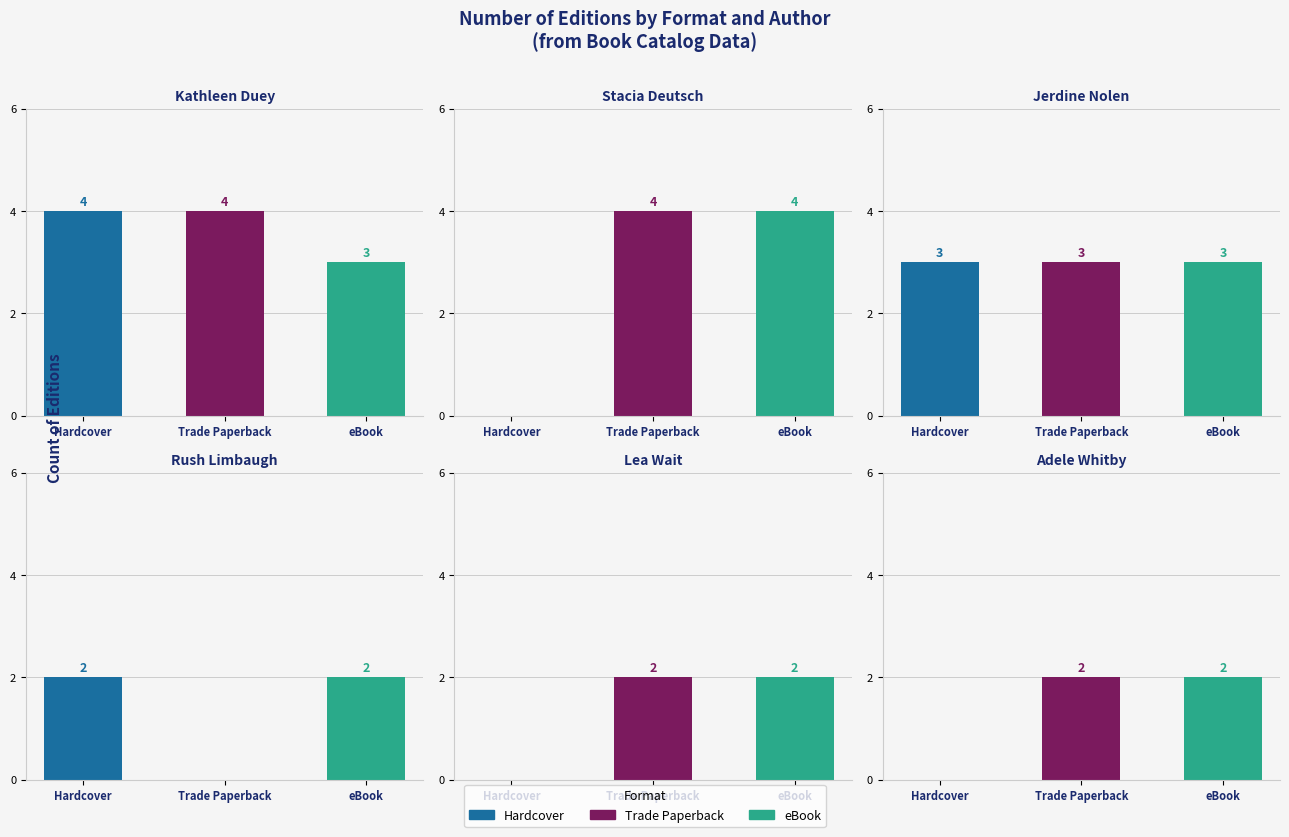

What is the minimum value shown in the chart?

2